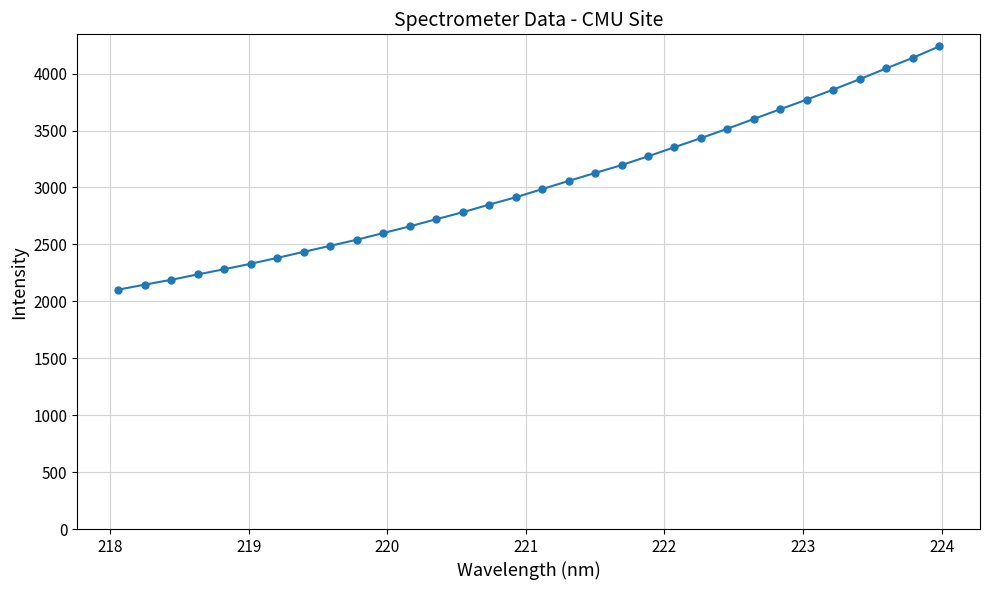

What is the smallest value displayed?

2102.5